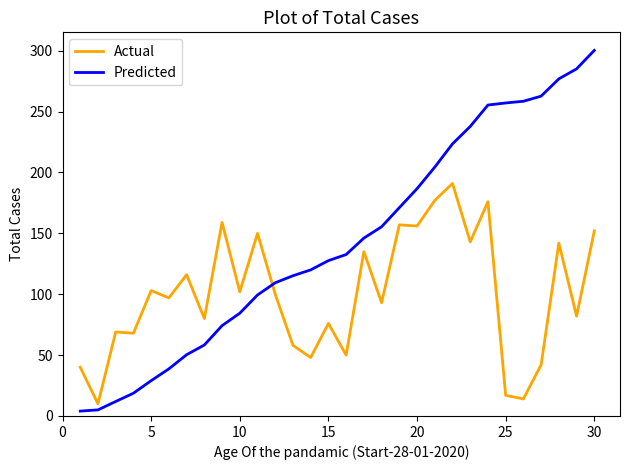

What are all the series names shown in the legend?

Actual, Predicted